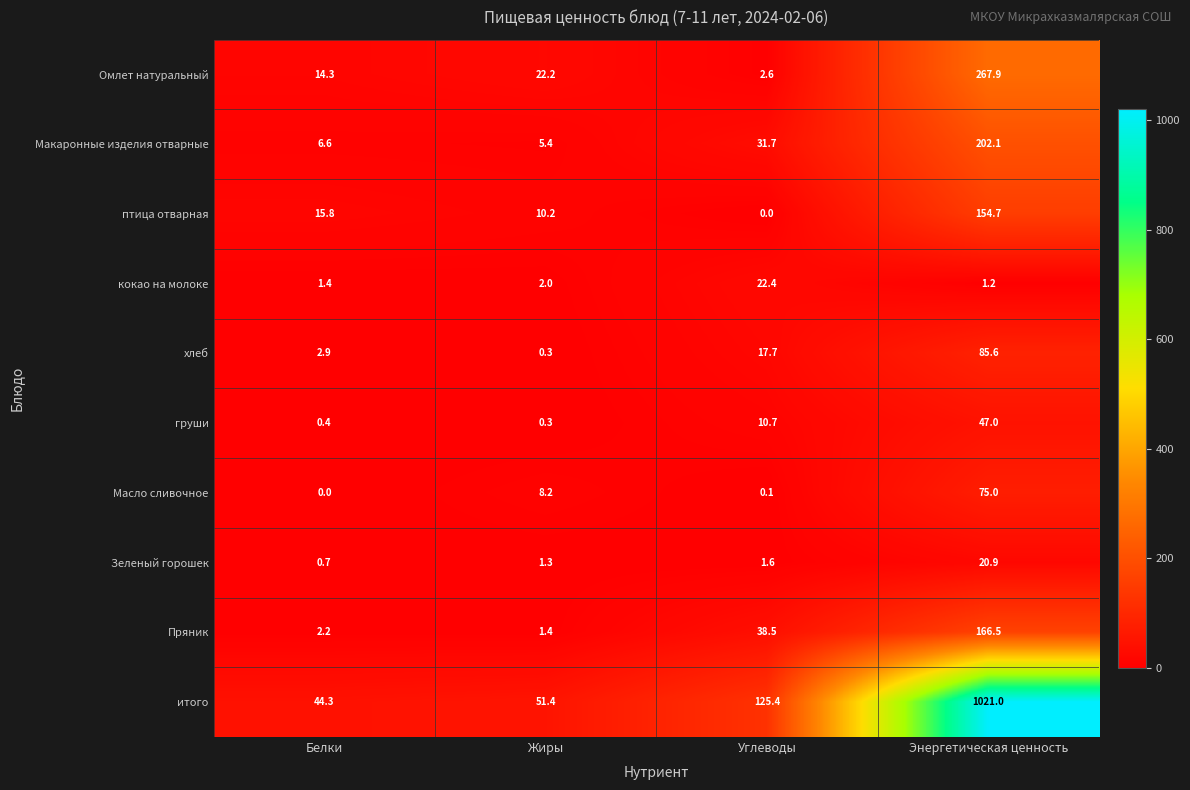

List the series in order of their peak value, lowest first.

Зеленый горошек, кокао на молоке, груши, Масло сливочное, хлеб, птица отварная, Пряник, Макаронные изделия отварные, Омлет натуральный, итого